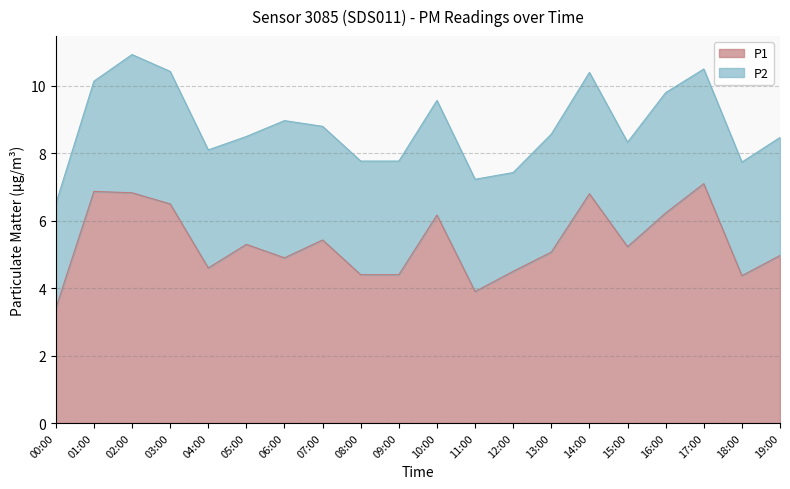

What is the difference between the values at 00:00 and 14:00?

3.4